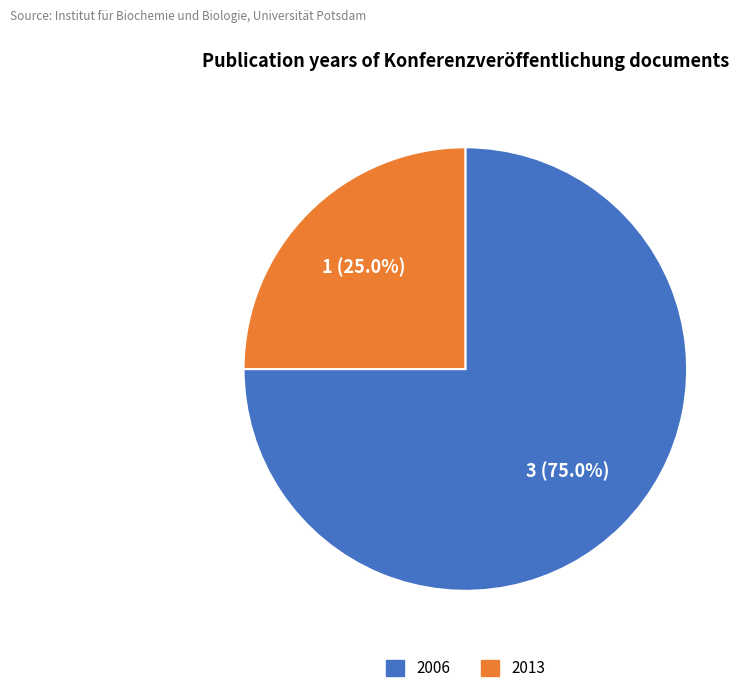

Does any single category account for the majority?

Yes